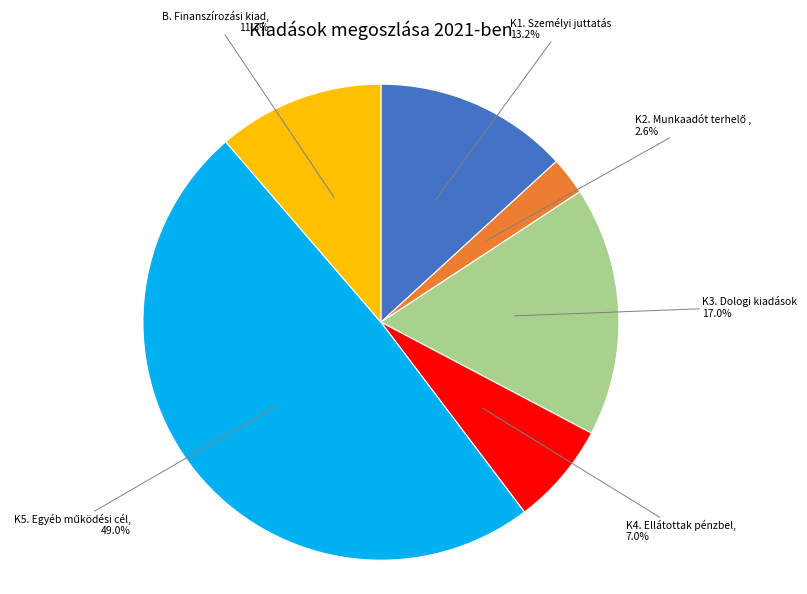

Is there a majority slice in this chart?

No